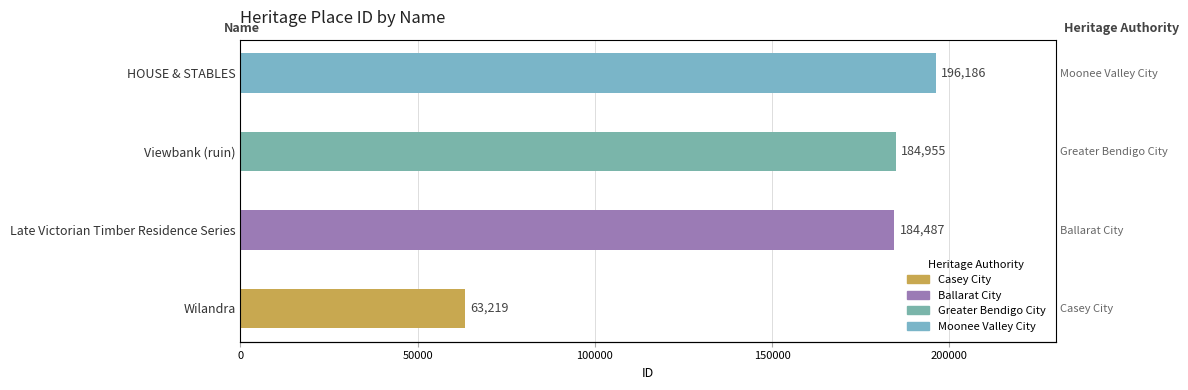

What is the ratio of the value at Late Victorian Timber Residence Series to the value at Wilandra?

2.9